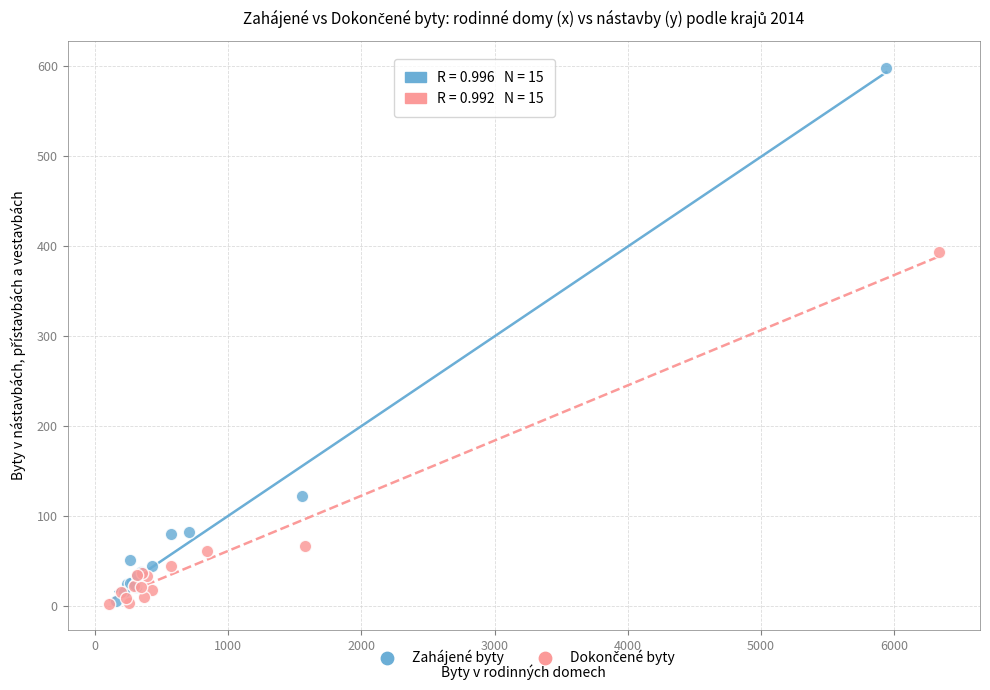

Which series has the widest spread of Y values?

Zahájené byty